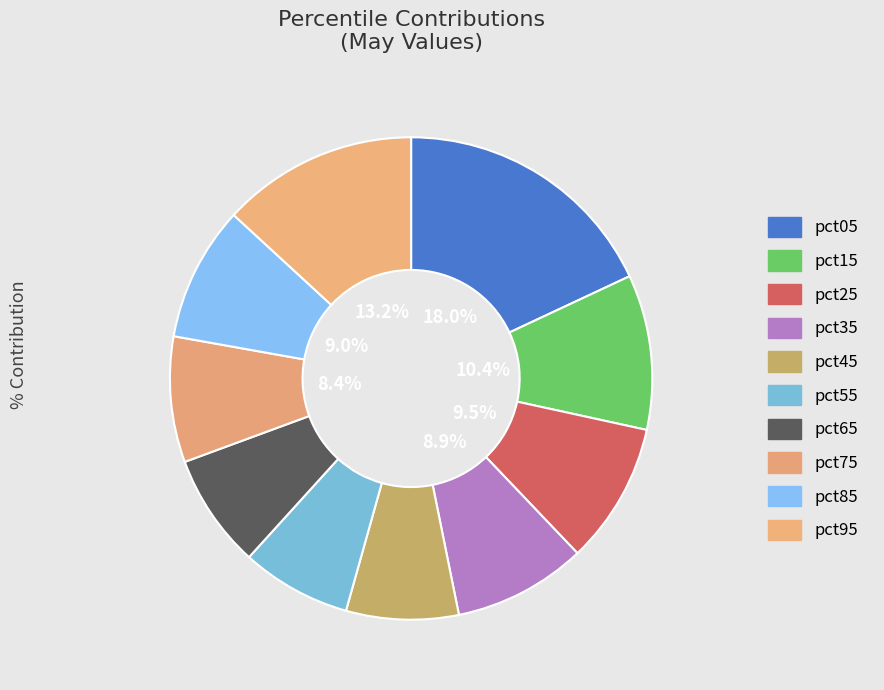

Count the number of slices in the pie.

10